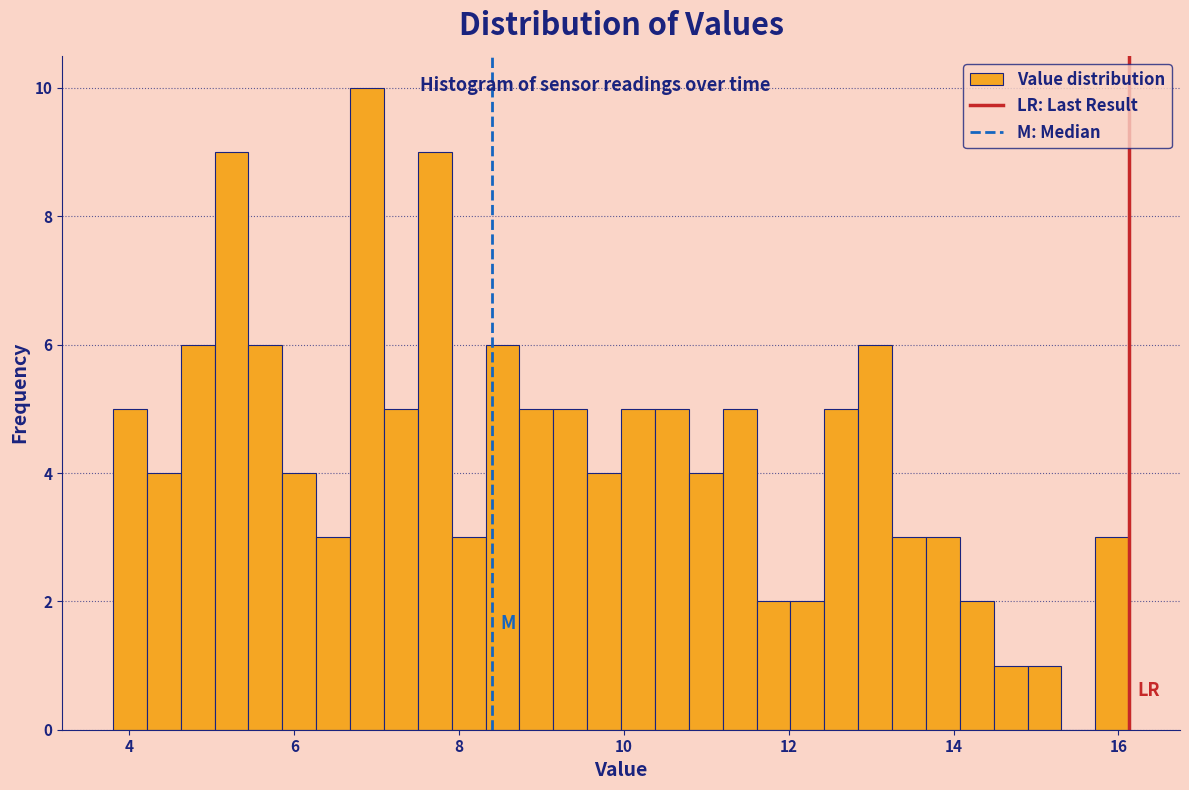

Around what value on the x-axis is the tallest bar? Give the approximate position of its centre, as read against the axis.

6.8